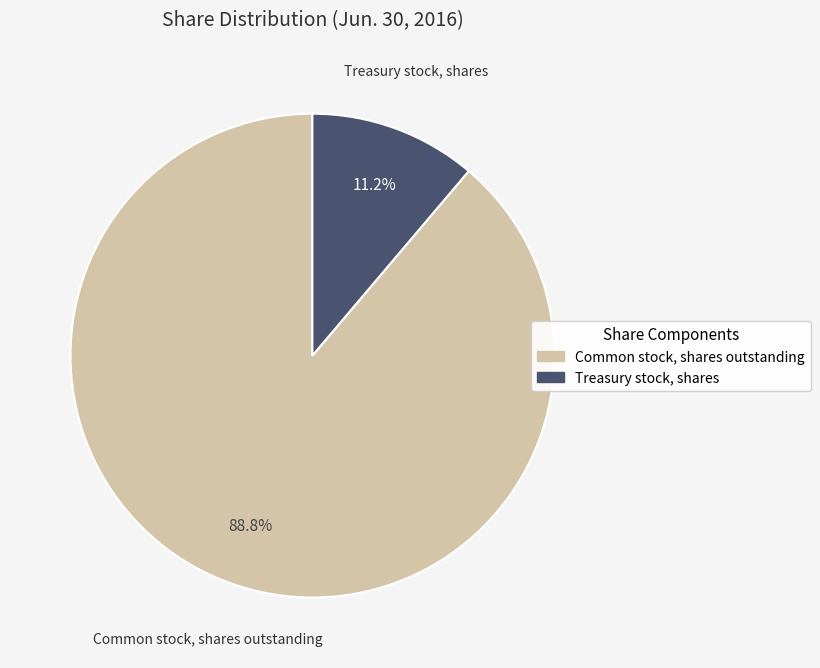

What percentage do Treasury stock, shares and Common stock, shares outstanding together represent?

100.0%